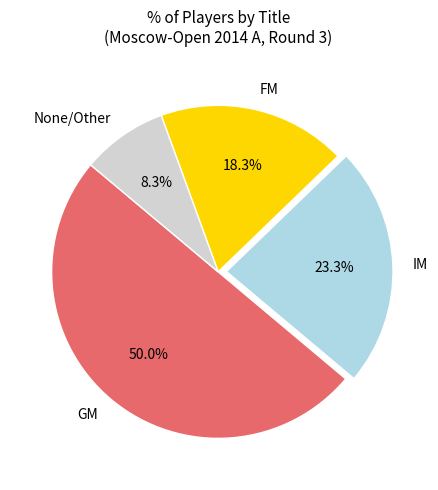

Combined, do FM and None/Other account for over 50%?

No